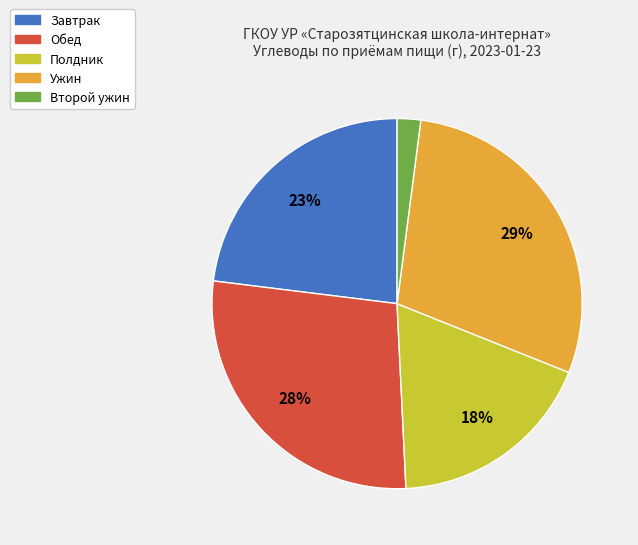

What is the largest slice in the pie chart?

Ужин